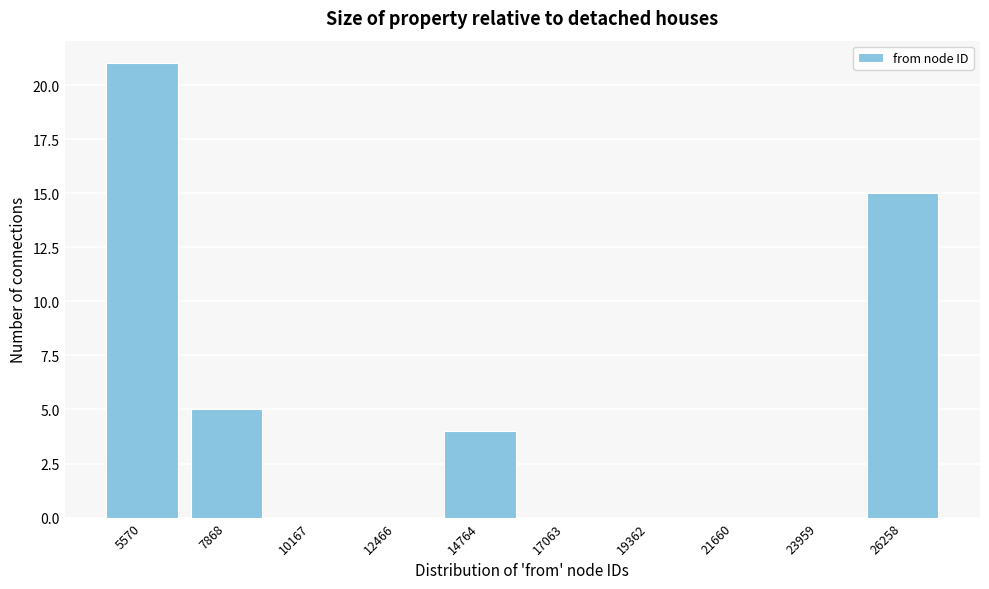

Reading left to right, extract all data points from this chart.

5570=21	7868=5	10167=0	12466=0	14764=4	17063=0	19362=0	21660=0	23959=0	26258=15